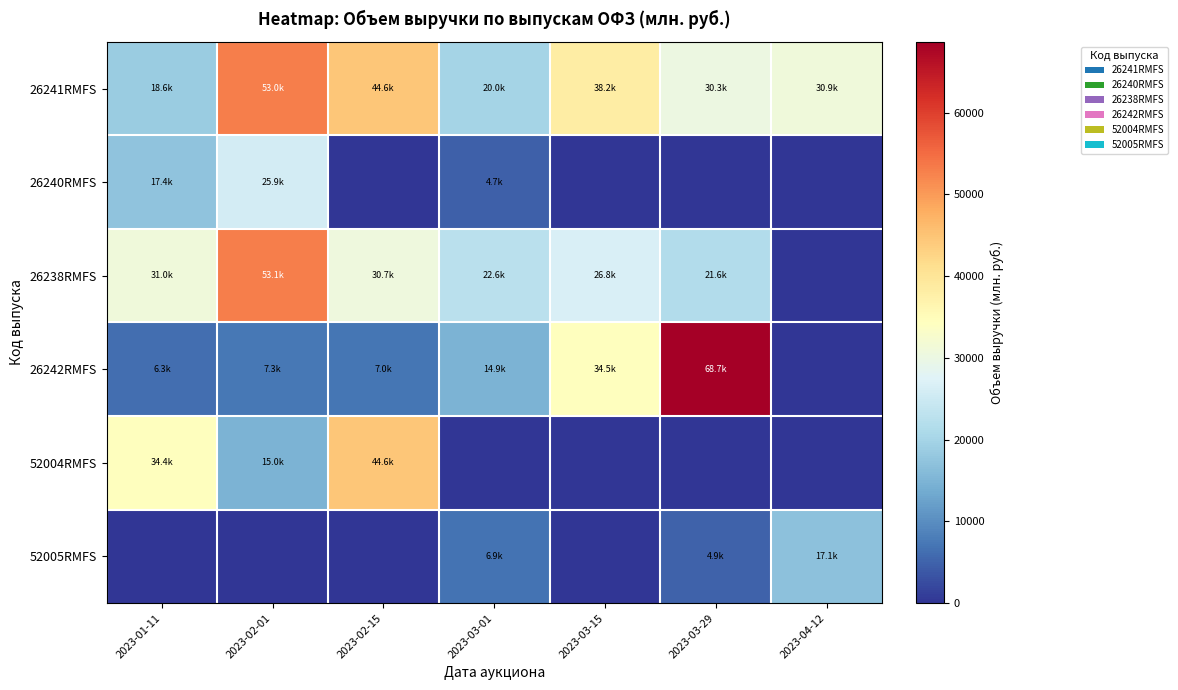

Which category has the lowest value across all series?

2023-02-15